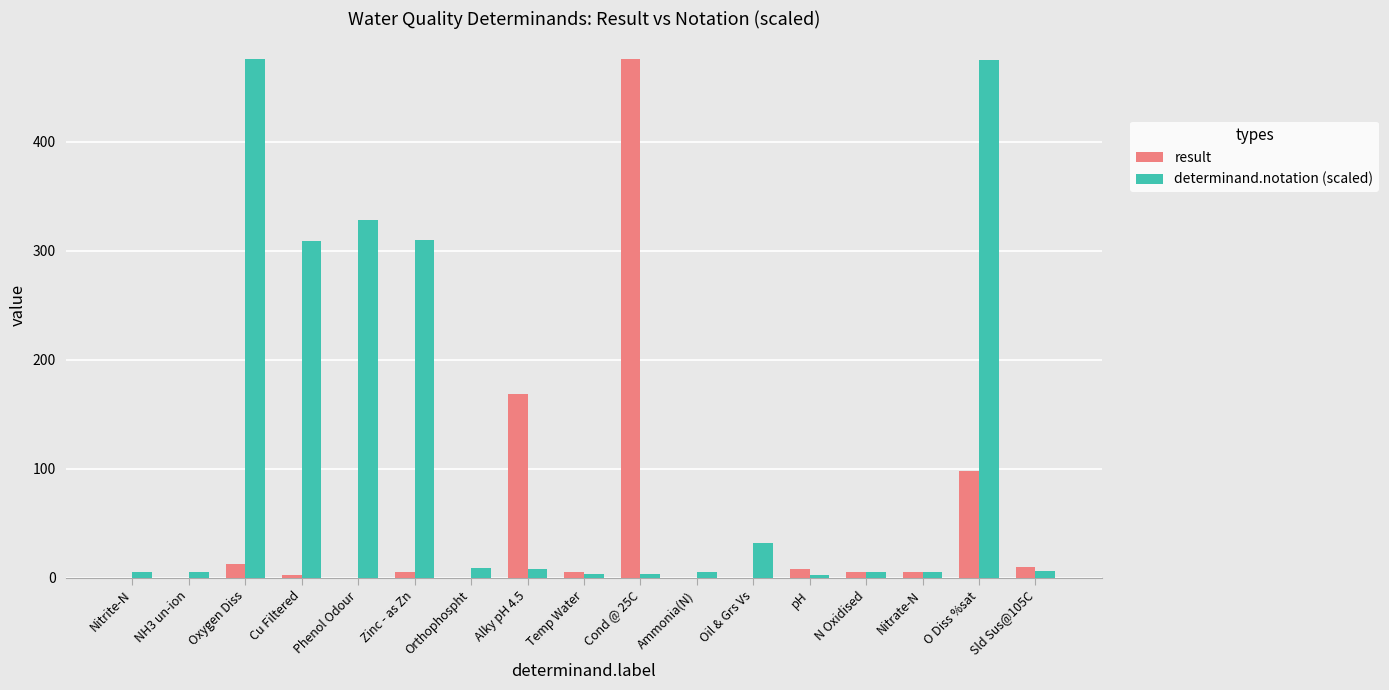

Are the bars grouped side by side (vs. stacked)?

Yes